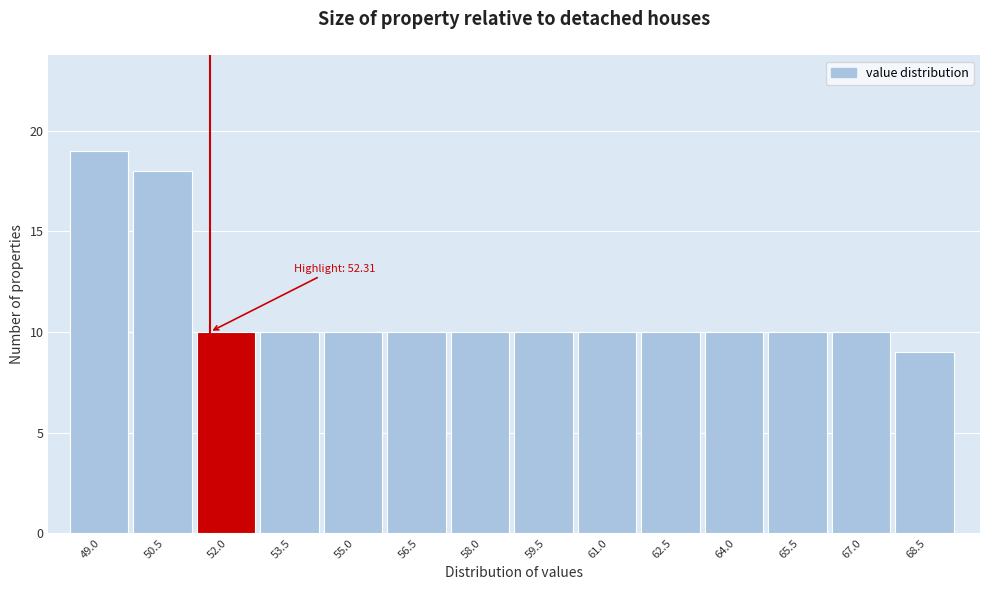

Reading right to left, transcribe all the data shown in this chart.

9	10	10	10	10	10	10	10	10	10	10	10	18	19